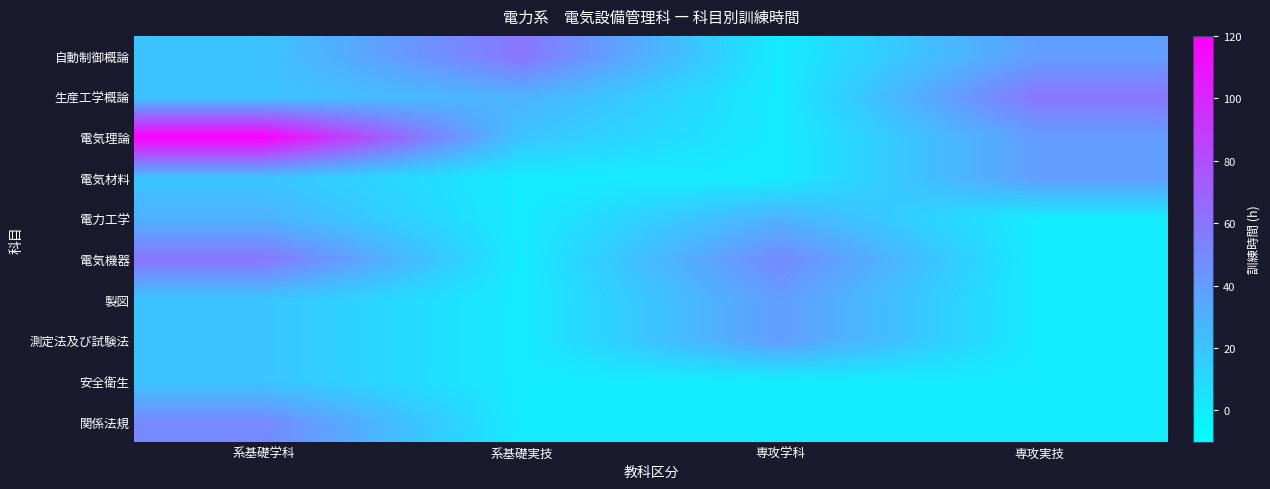

Reading left to right, transcribe all the data shown in this chart.

自動制御概論: 系基礎学科=20	系基礎実技=60	専攻学科=0	専攻実技=40
生産工学概論: 系基礎学科=20	系基礎実技=30	専攻学科=0	専攻実技=60
電気理論: 系基礎学科=120	系基礎実技=20	専攻学科=0	専攻実技=40
電気材料: 系基礎学科=20	系基礎実技=0	専攻学科=0	専攻実技=40
電力工学: 系基礎学科=30	系基礎実技=0	専攻学科=30	専攻実技=0
電気機器: 系基礎学科=60	系基礎実技=0	専攻学科=50	専攻実技=0
製図: 系基礎学科=20	系基礎実技=0	専攻学科=40	専攻実技=0
測定法及び試験法: 系基礎学科=20	系基礎実技=0	専攻学科=40	専攻実技=0
安全衛生: 系基礎学科=20	系基礎実技=0	専攻学科=0	専攻実技=0
関係法規: 系基礎学科=50	系基礎実技=0	専攻学科=0	専攻実技=0